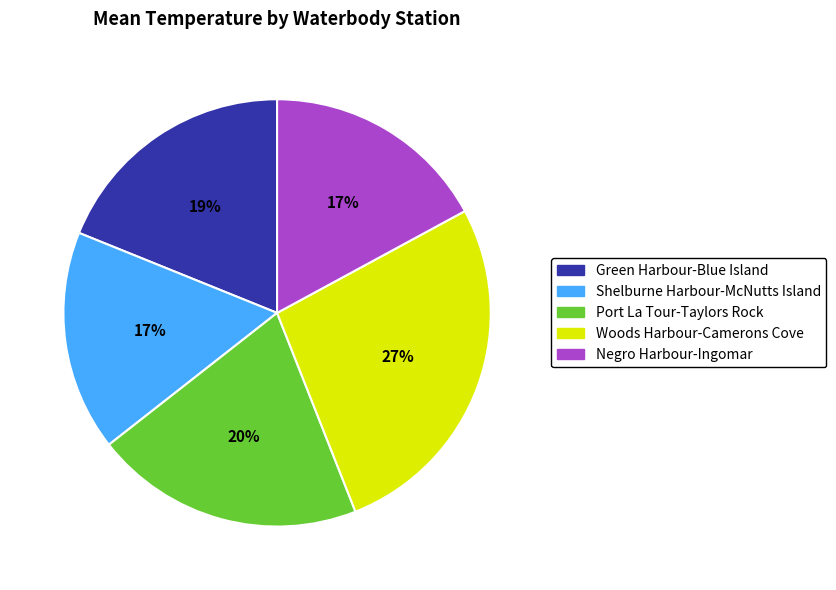

Does Woods Harbour-Camerons Cove represent more than half of the total?

No